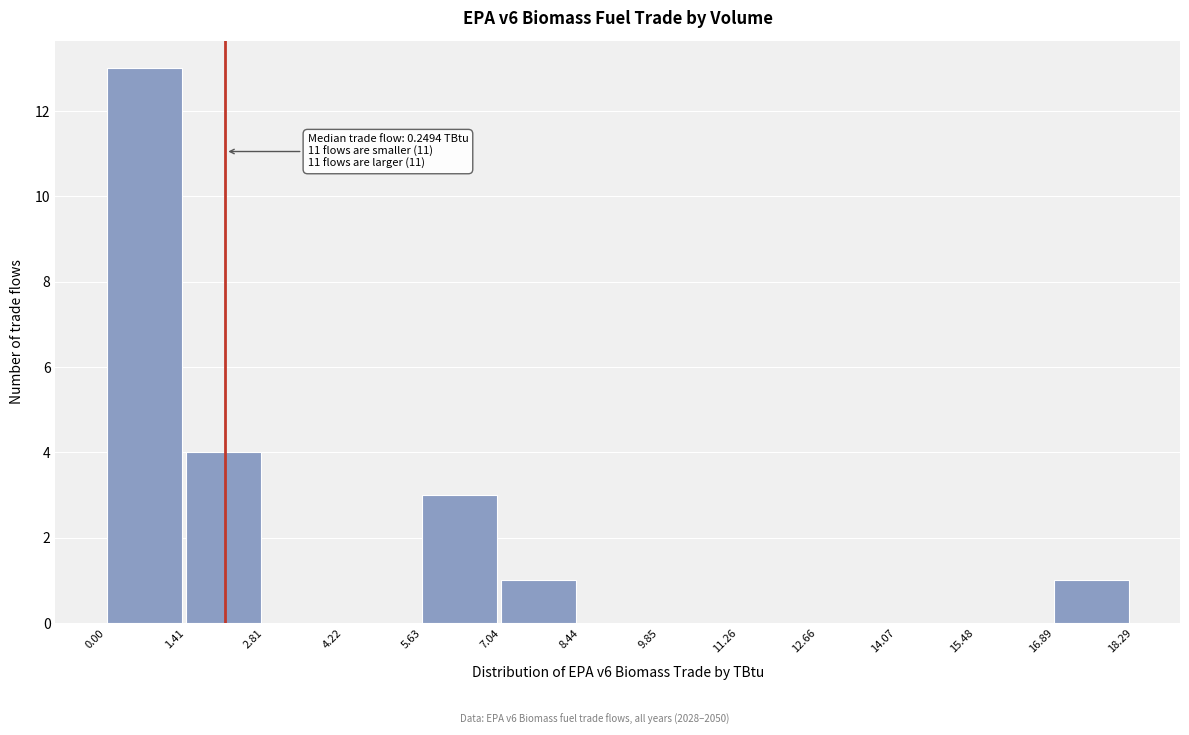

Which range on the x-axis has the tallest bar?

0.00 to 1.41